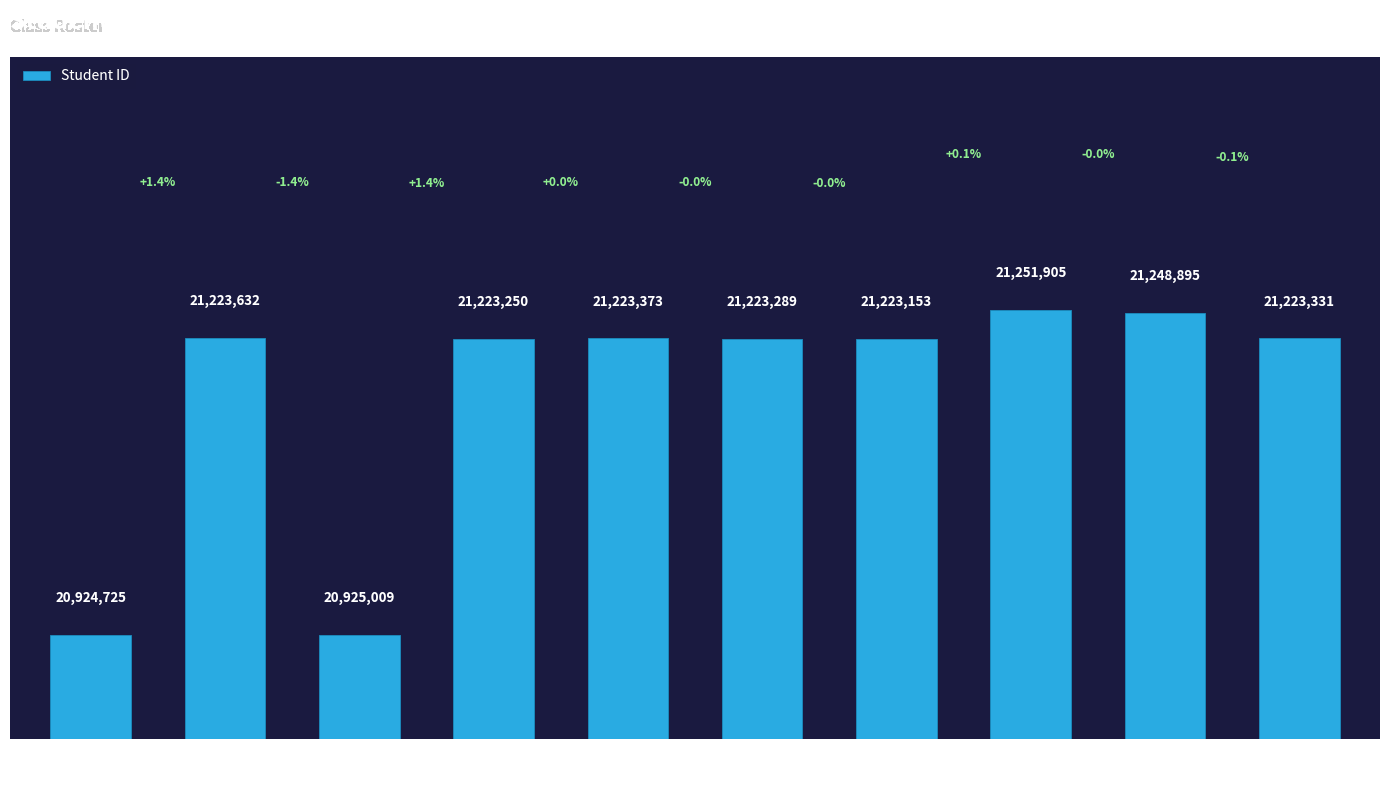

Are the bars horizontal?

No